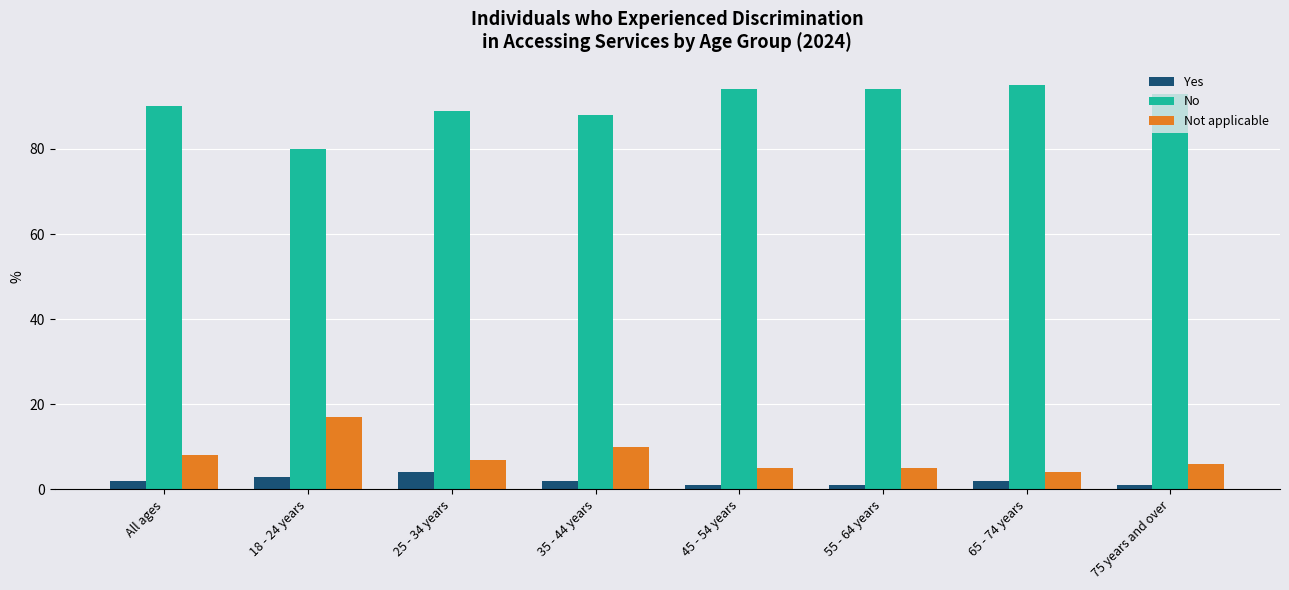

What is the sum of all Not applicable values?

62